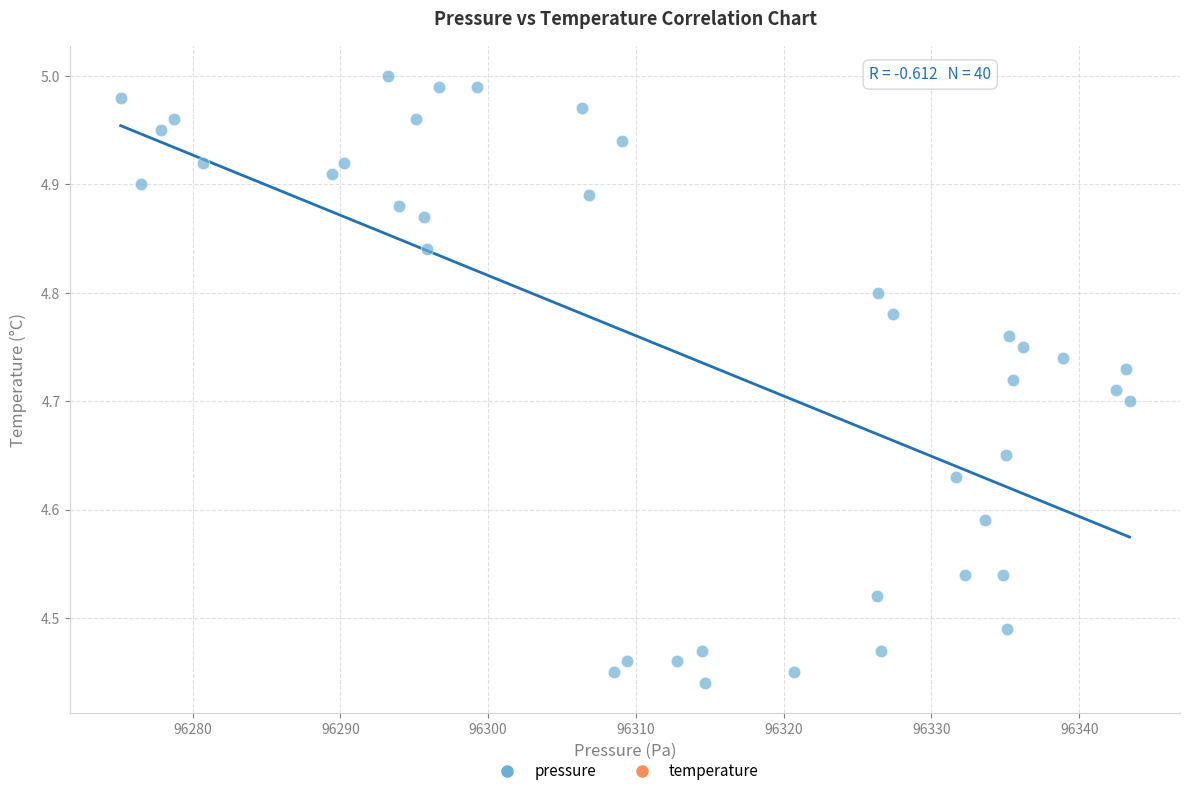

What is the range of X values (max minus min)?

68.3